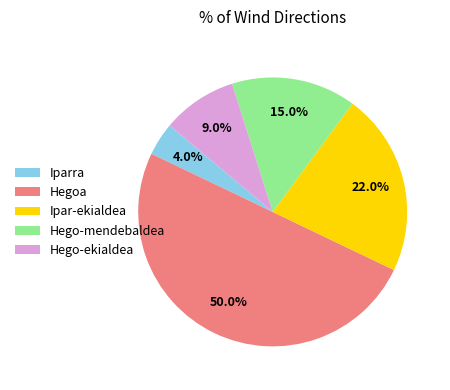

How much of the chart is everything except Iparra?

96.0%